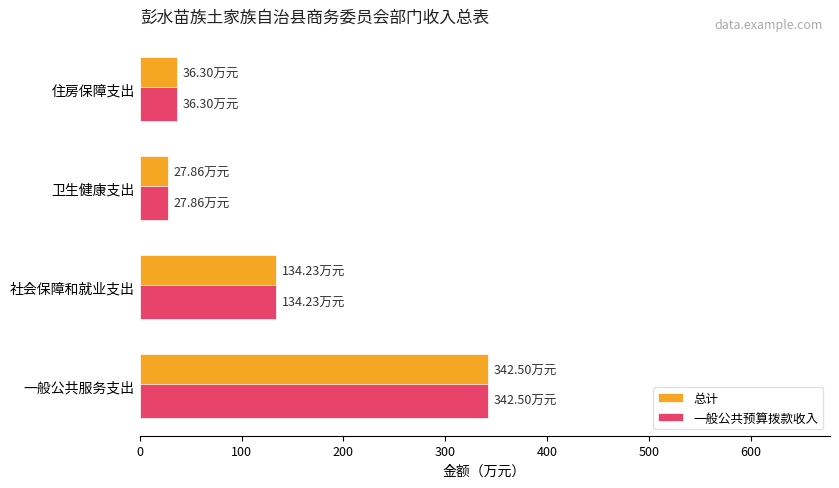

Where is 总计 nearest to the value 185?

社会保障和就业支出